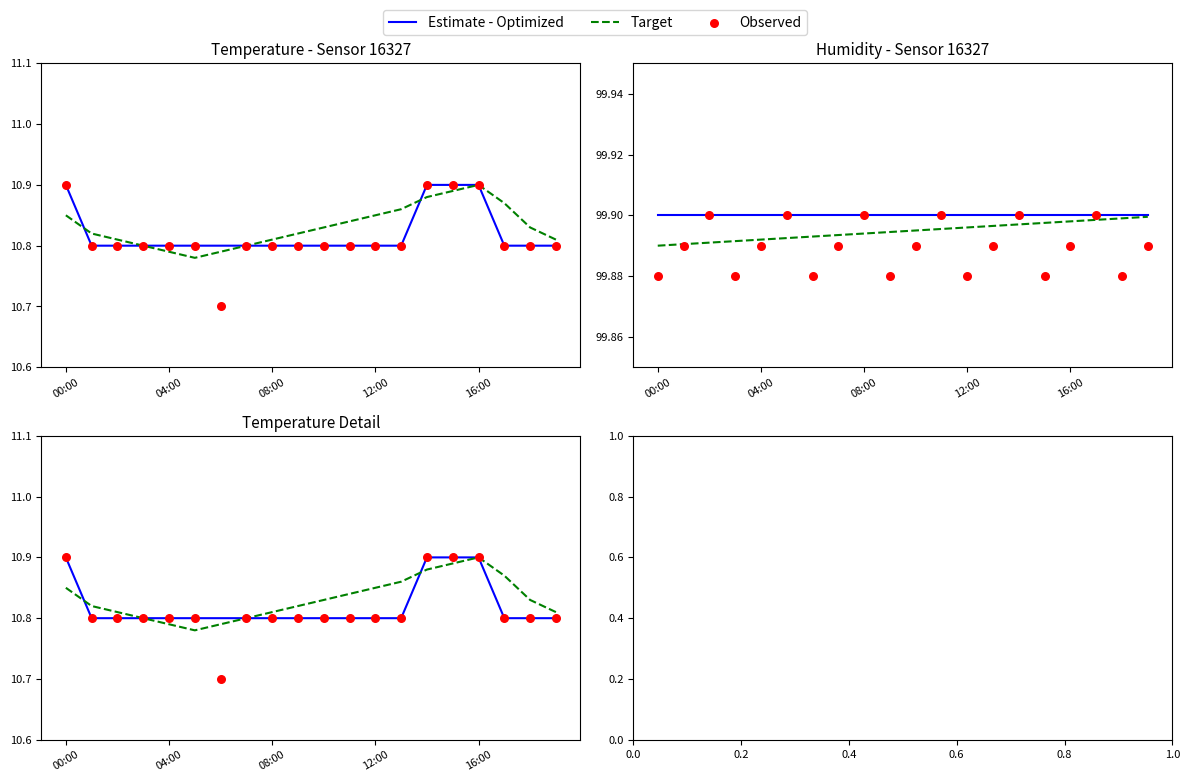

What are all the series names shown in the legend?

Estimate - Optimized, Target, Observed